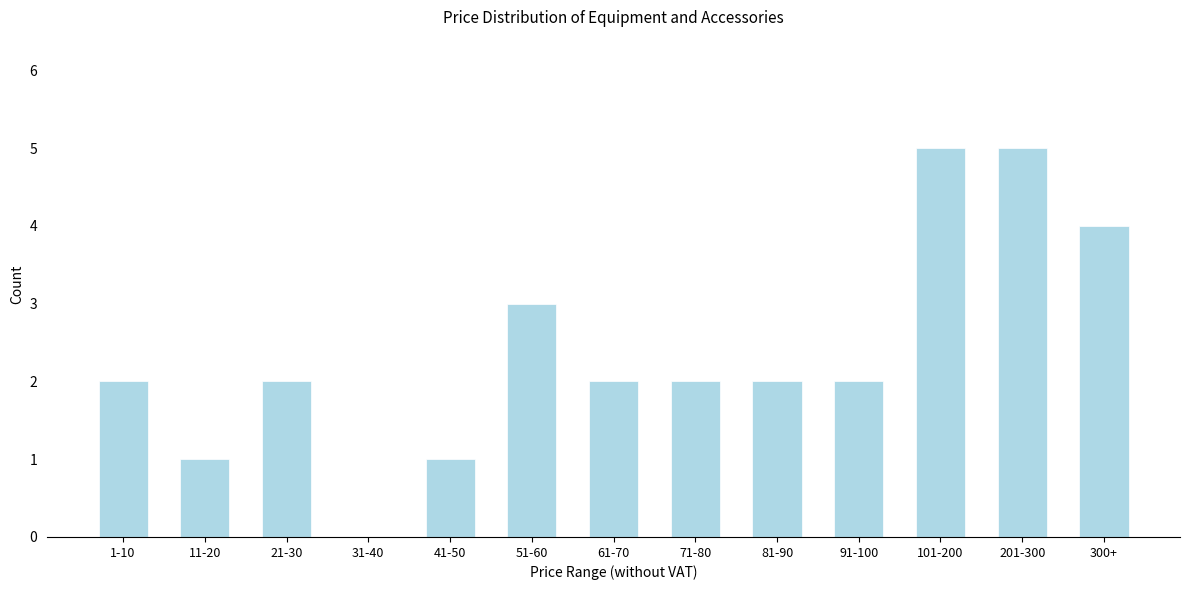

Reading left to right, transcribe all the data shown in this chart.

1-10=2	11-20=1	21-30=2	31-40=0	41-50=1	51-60=3	61-70=2	71-80=2	81-90=2	91-100=2	101-200=5	201-300=5	300+=4